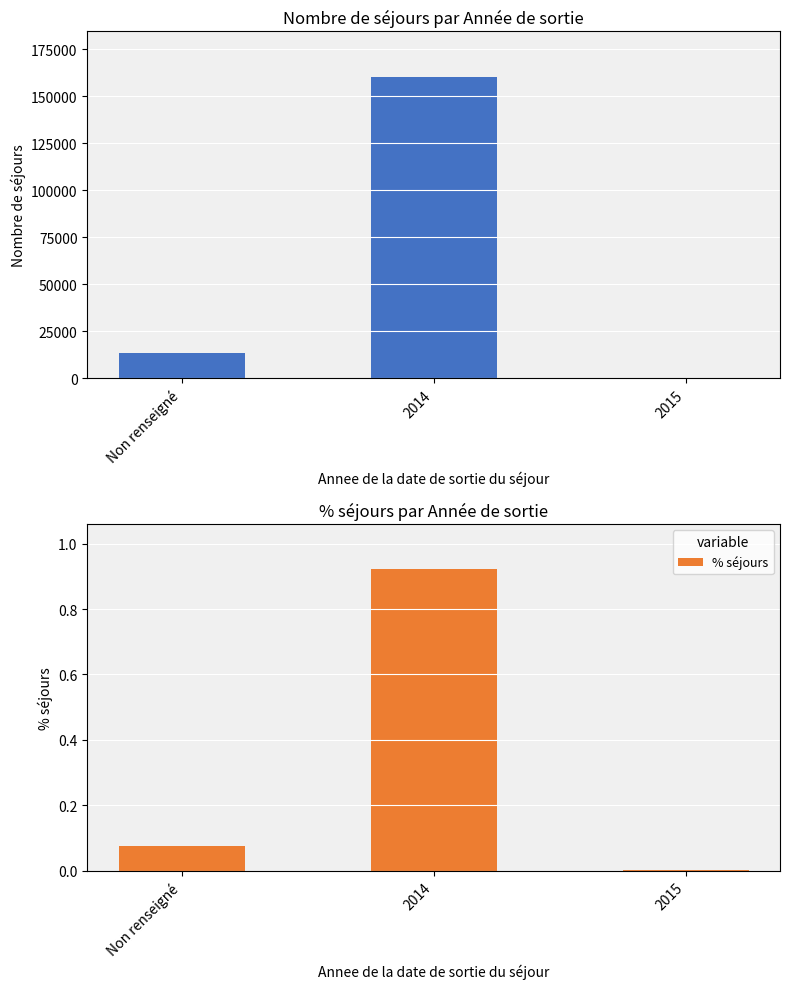

What is the total value across all series at Non renseigné?

13355.1